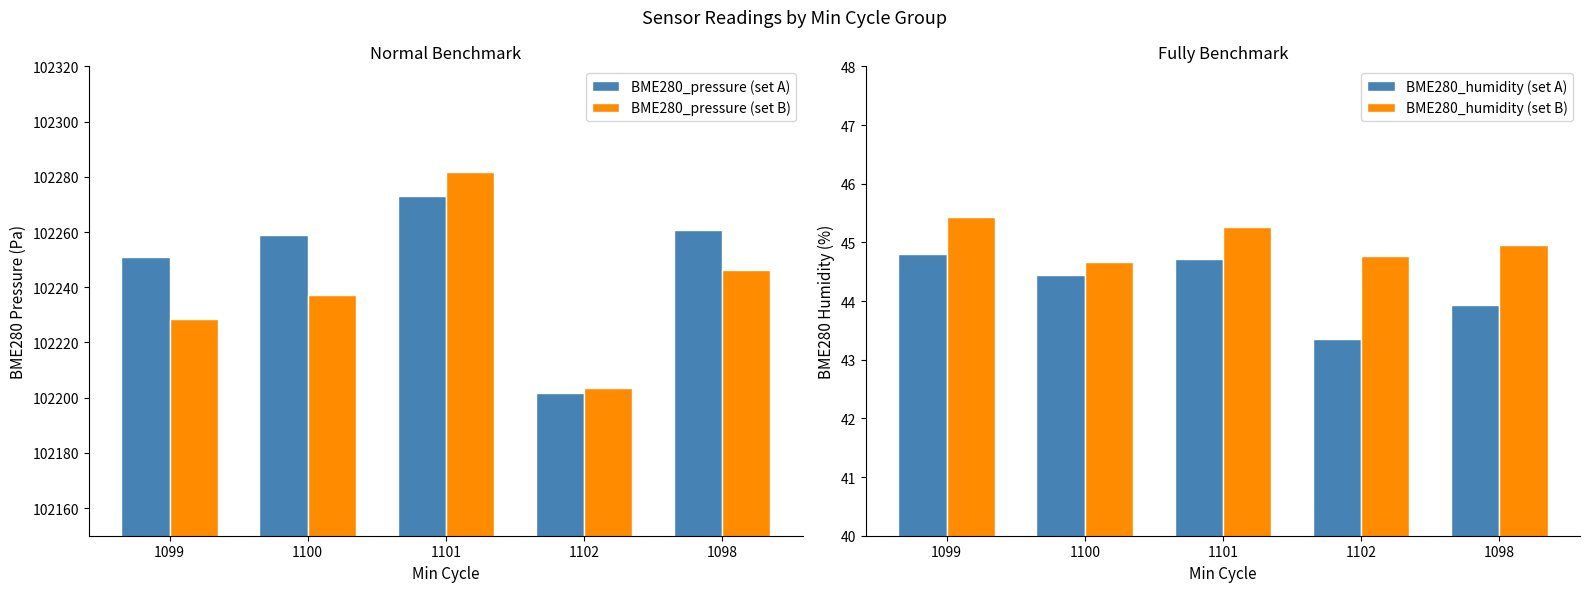

Count the number of data series in this chart.

4